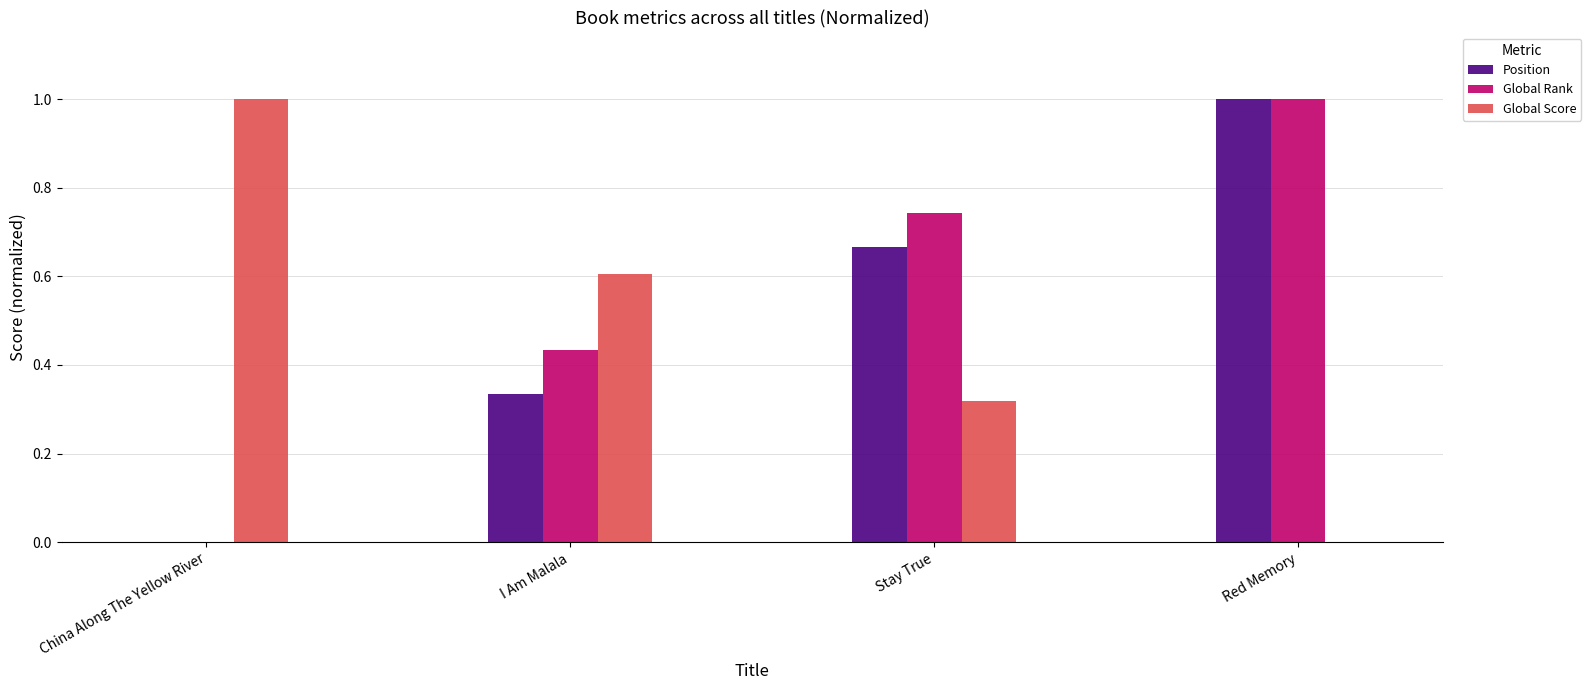

The value of Global Score at Stay True is 0.5. True or false?

False